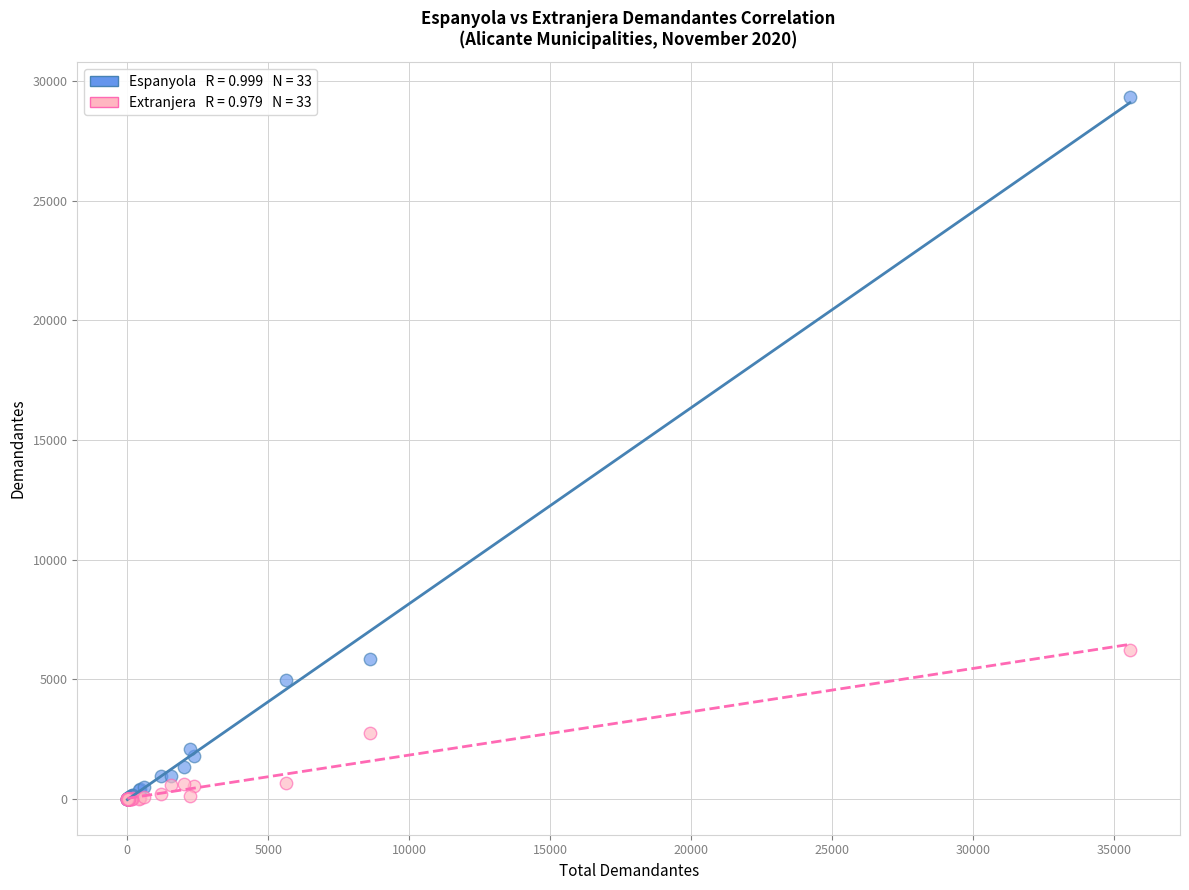

Across all series, what Y value is closest to 14664?

6234